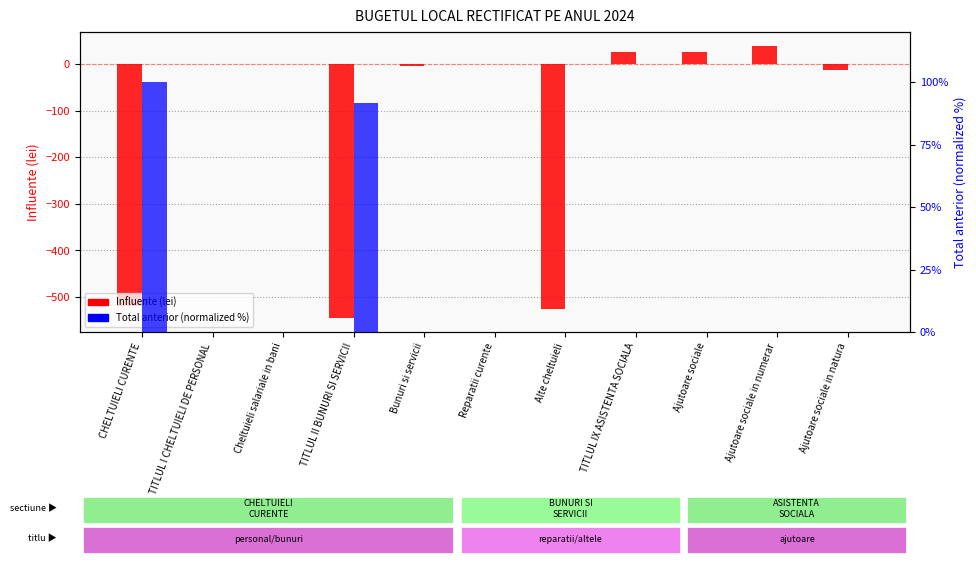

True or false: Influente (lei) has a value of 232.6 at TITLUL I CHELTUIELI DE PERSONAL.

False